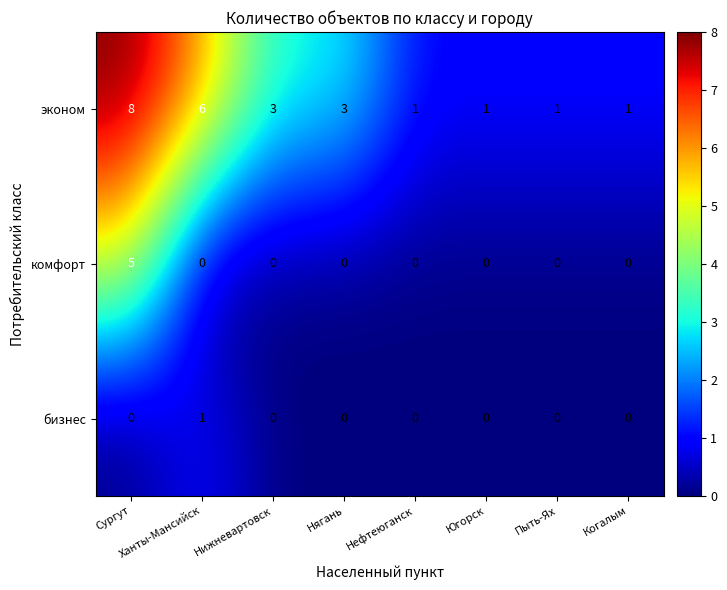

At which label does эконом reach its peak?

Сургут